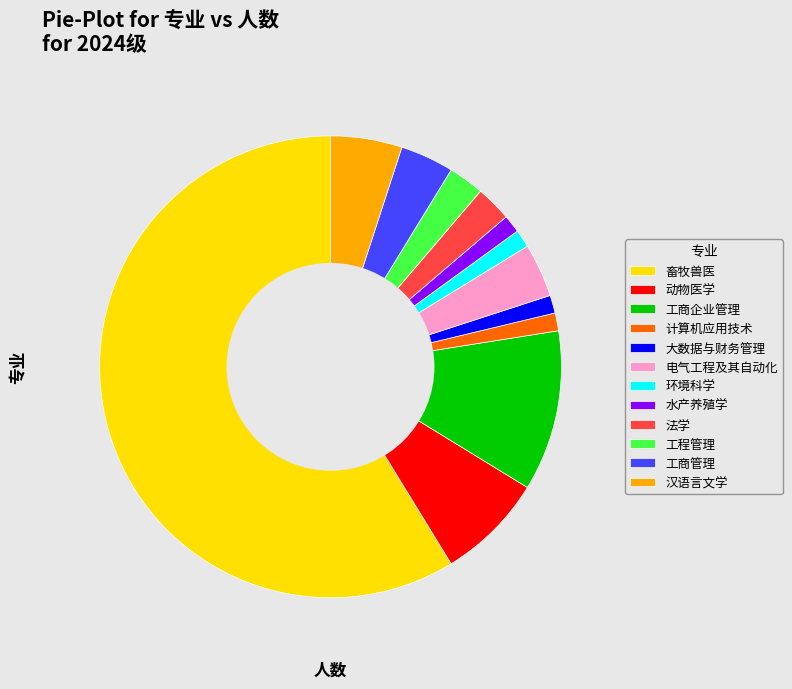

The 电气工程及其自动化 slice represents 11% of the pie. True or false?

False